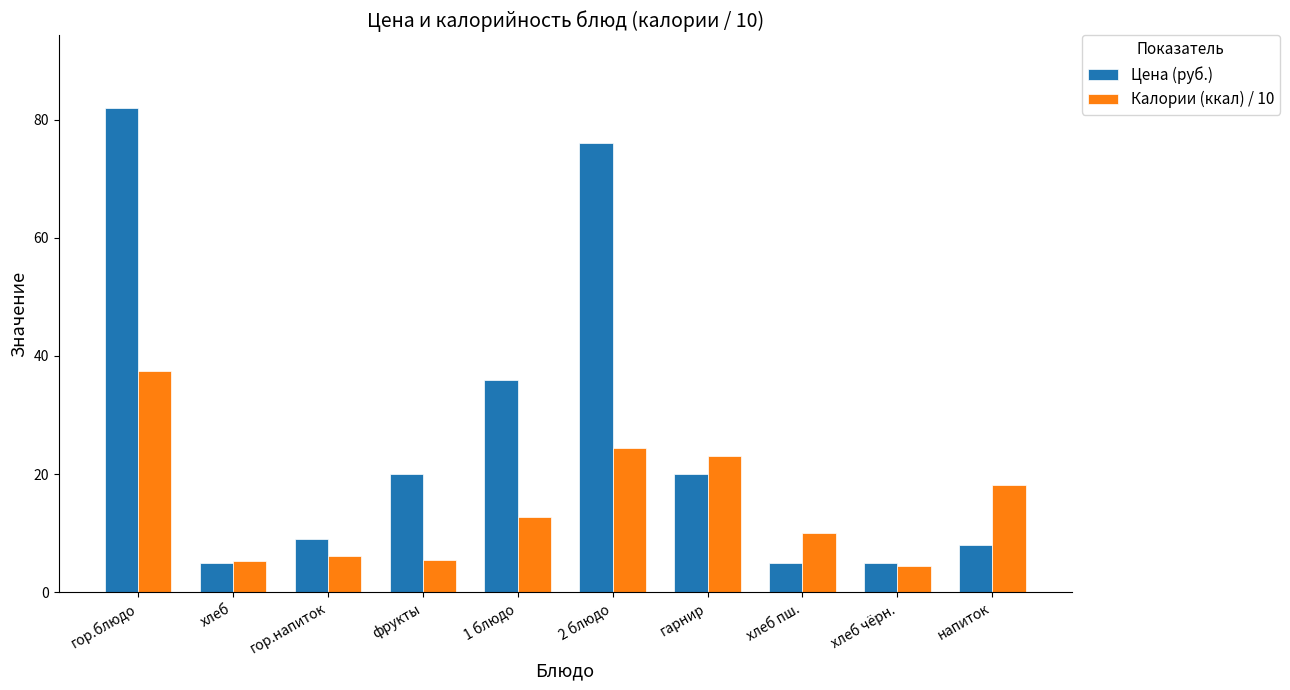

How many data points does each series have?

10